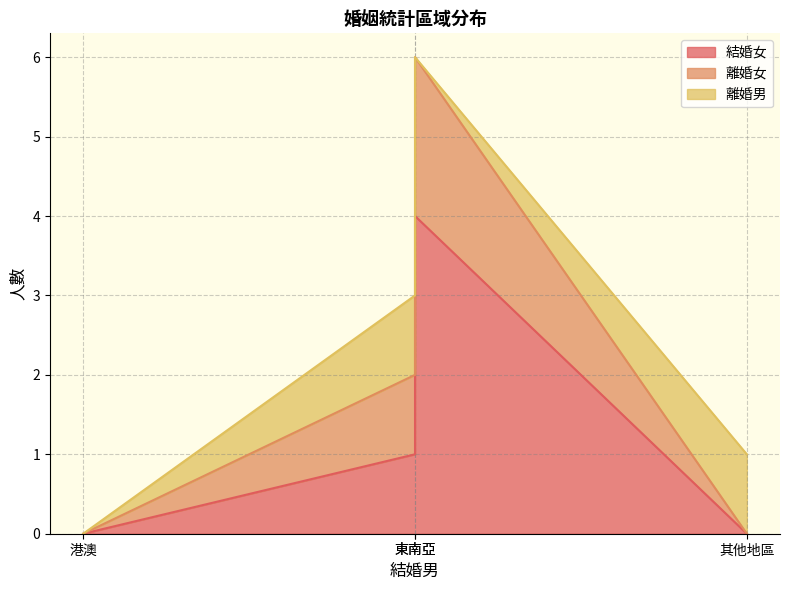

Rank the series by their average value, from lowest to highest.

離婚男, 離婚女, 結婚女